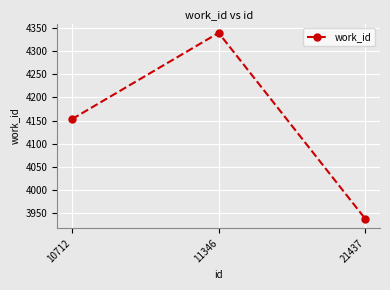

List the labels in order of value, largest first.

11346, 10712, 21437